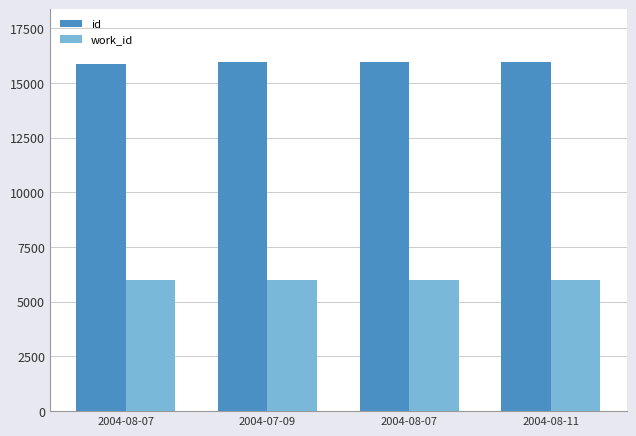

At 2004-07-09, list the series in order from largest to smallest.

id, work_id